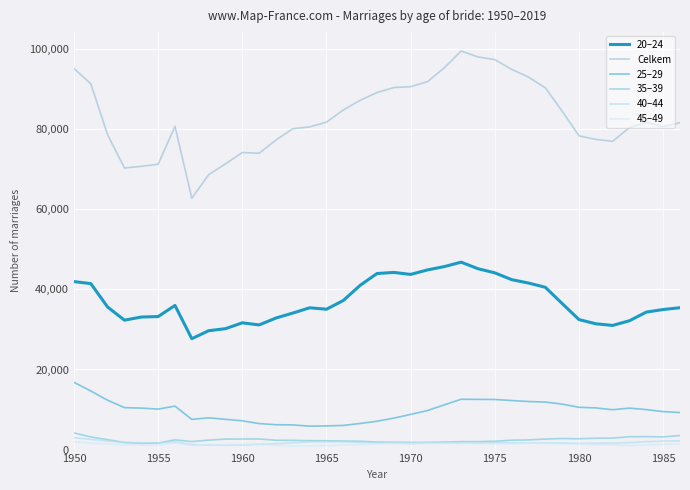

What is the sum of all 25–29 values?

358597